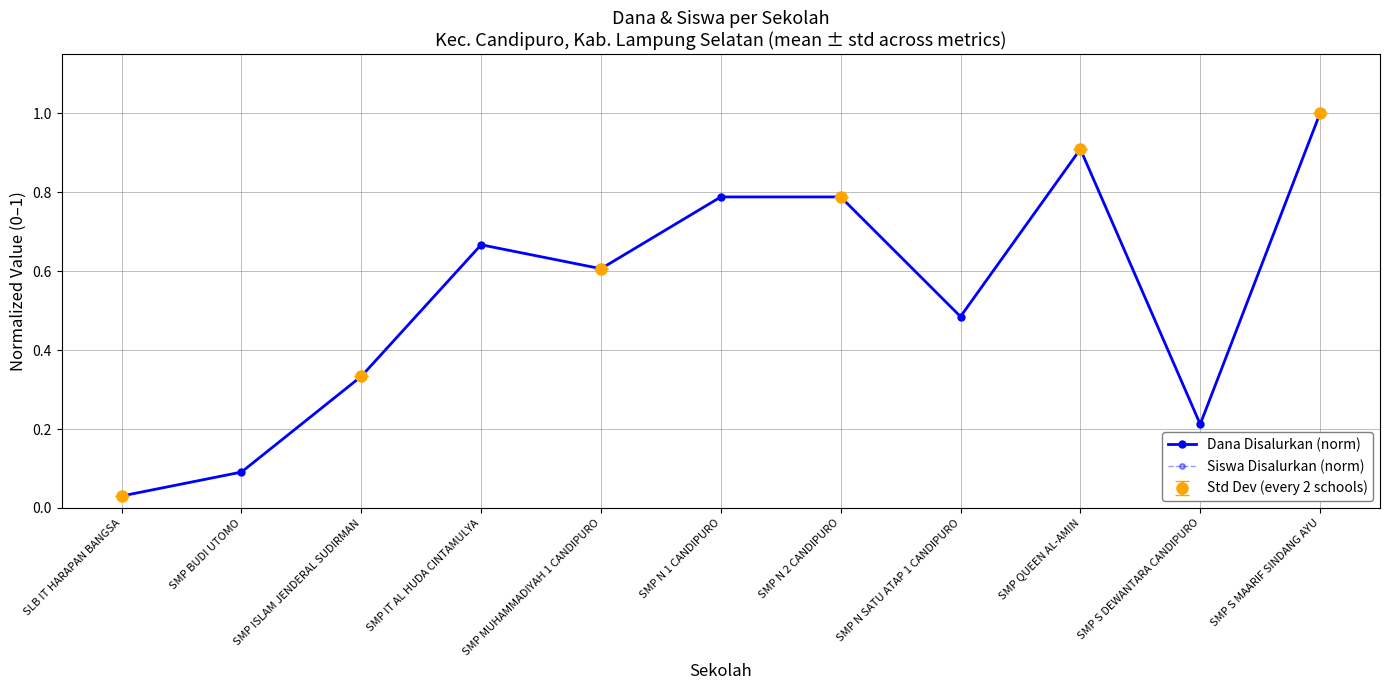

What is the maximum value shown in the chart?

1.0